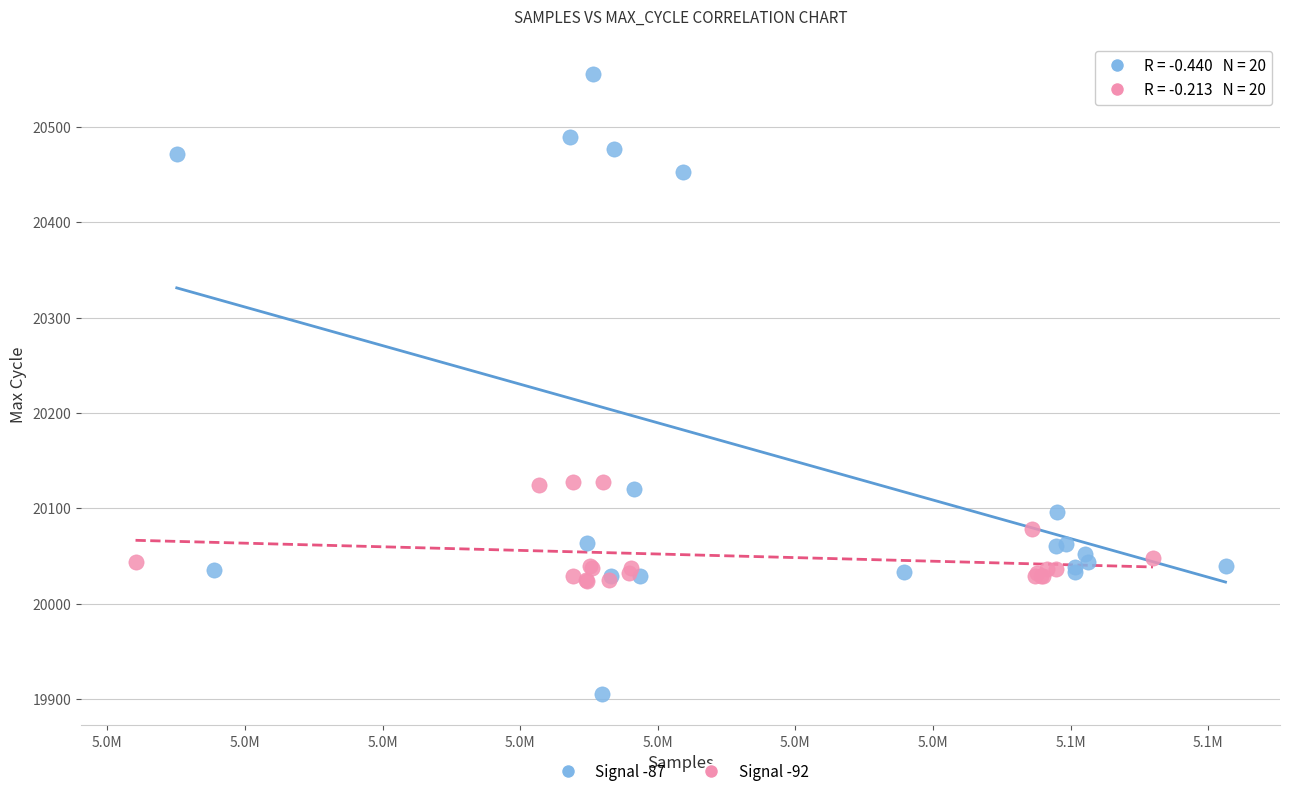

Which series contains the highest Y value?

Signal -87